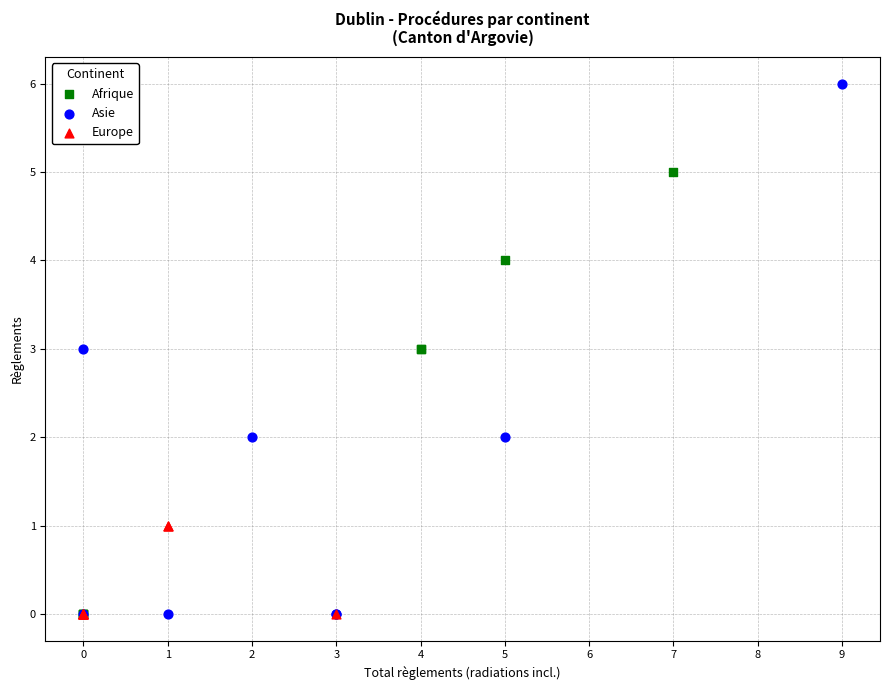

Which series has the largest Y range (max minus min)?

Asie